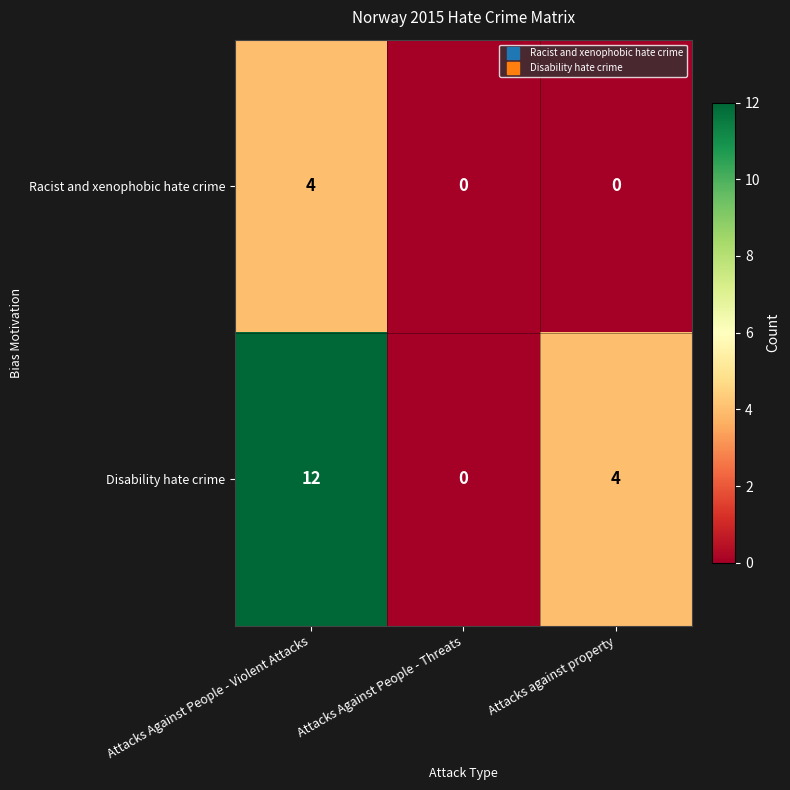

Which series has the largest range (max minus min)?

Disability hate crime